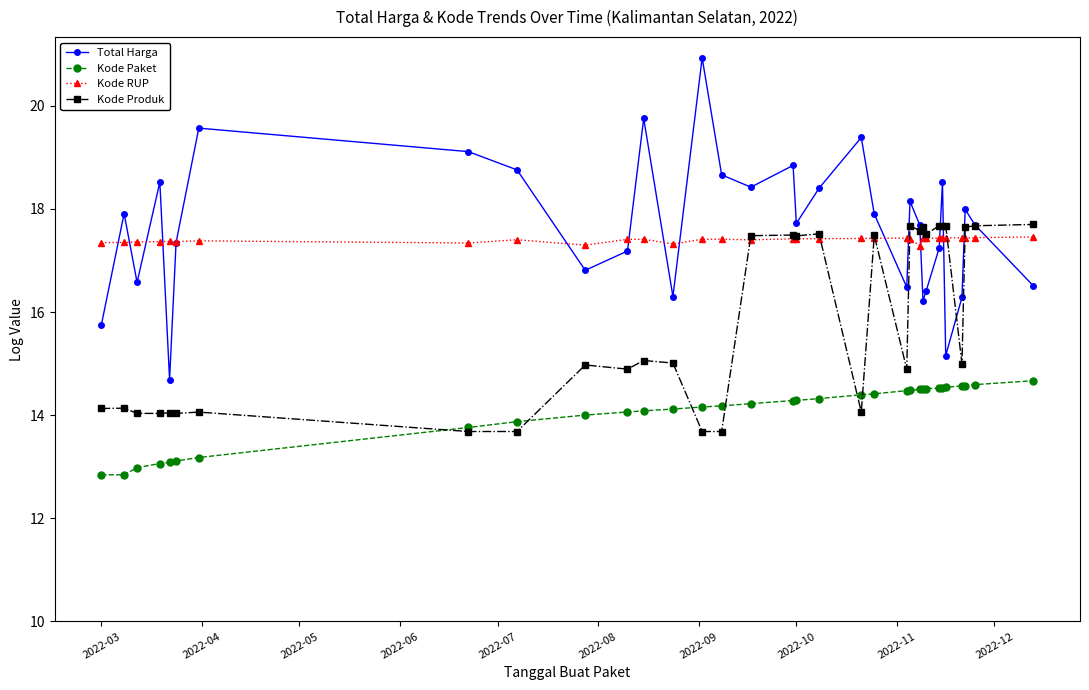

Count the number of categories in the chart.

33